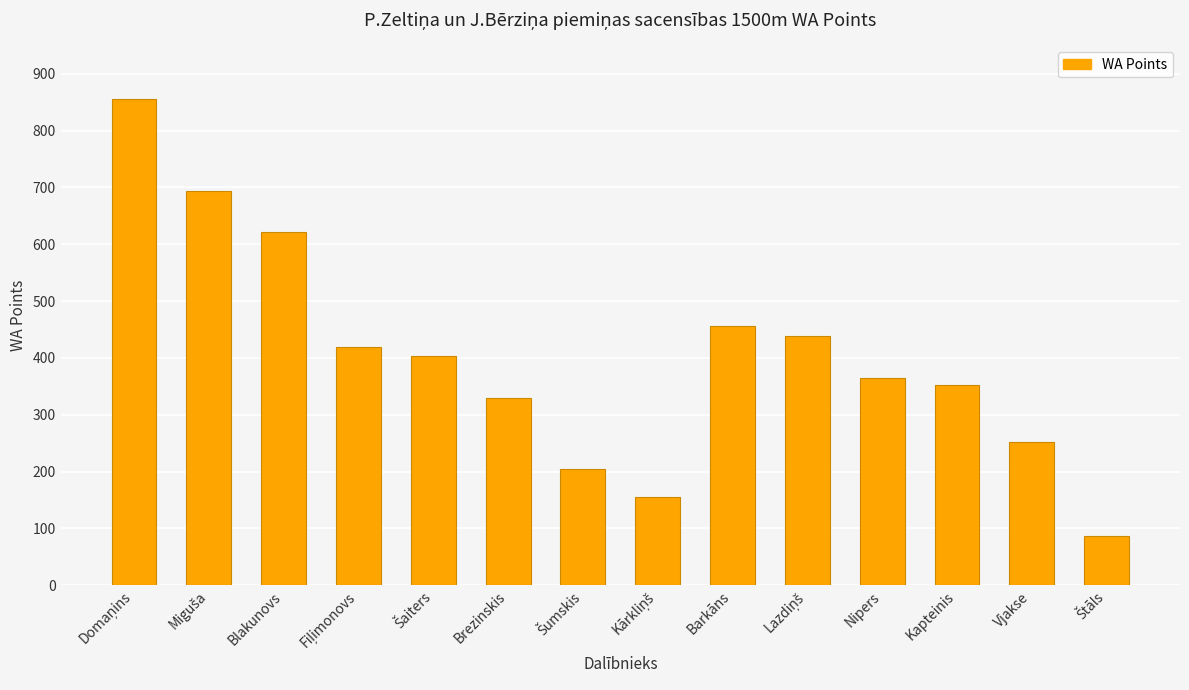

Are the bars grouped side by side (vs. stacked)?

No